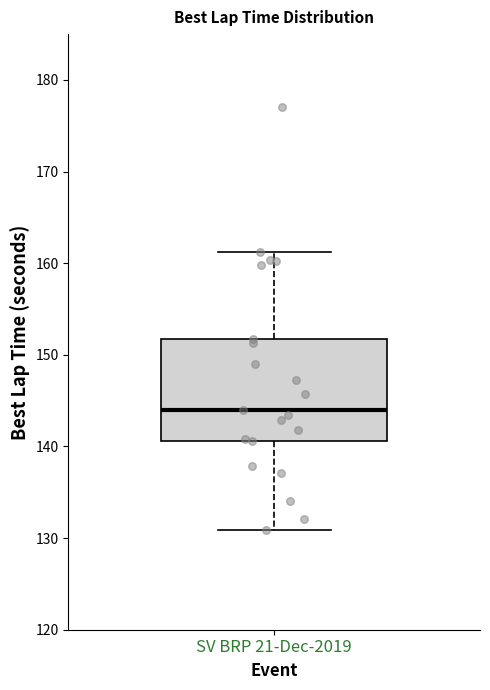

Read this box plot against the y-axis: the position of the median line, the range covered by the box, and the ends of both whiskers. The values are not printed on the chart, so give them approximately, as read against the axis.

median 144, box 141 to 152, whiskers 131 to 161